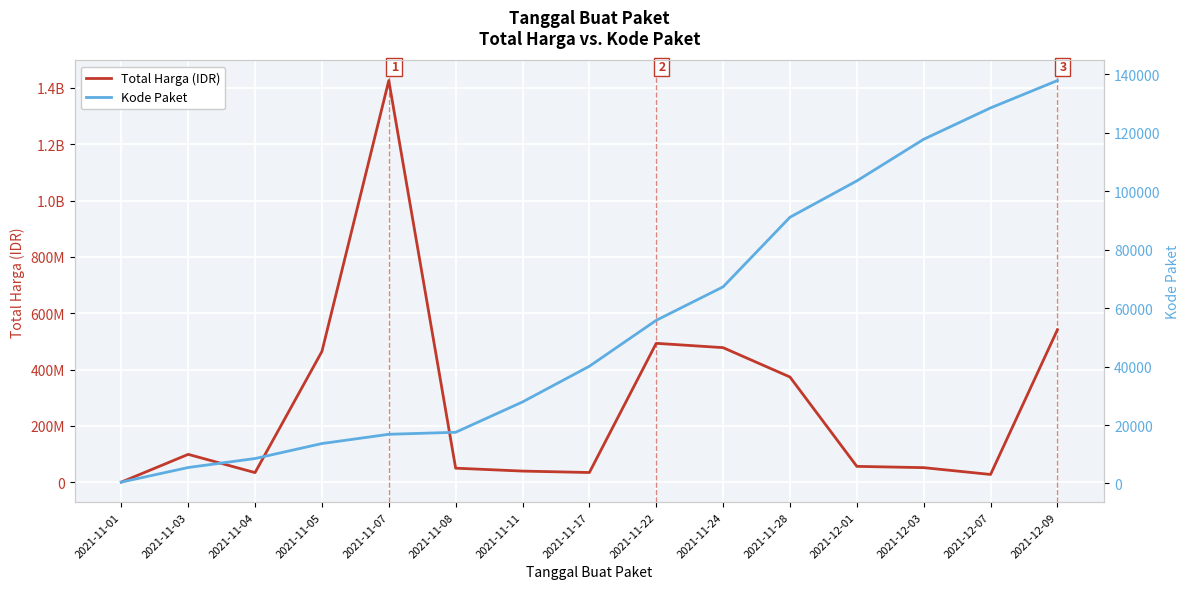

How many values in the Kode Paket series are below 40112?

7